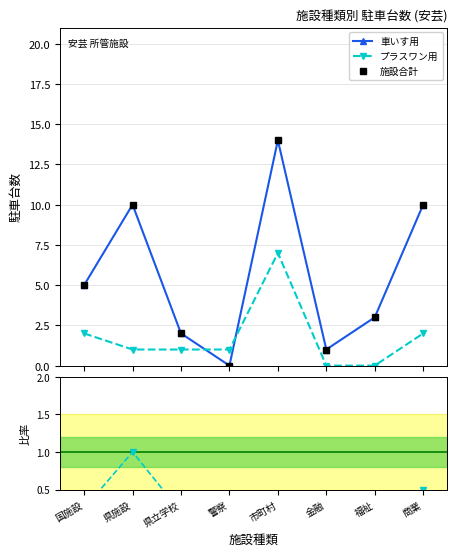

Does the chart display data point markers on the line(s)?

Yes